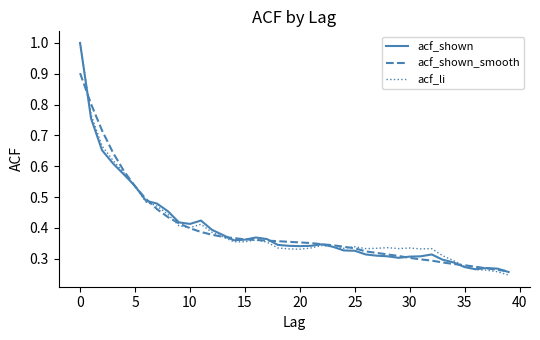

What is the sum of all acf_shown values?

15.8